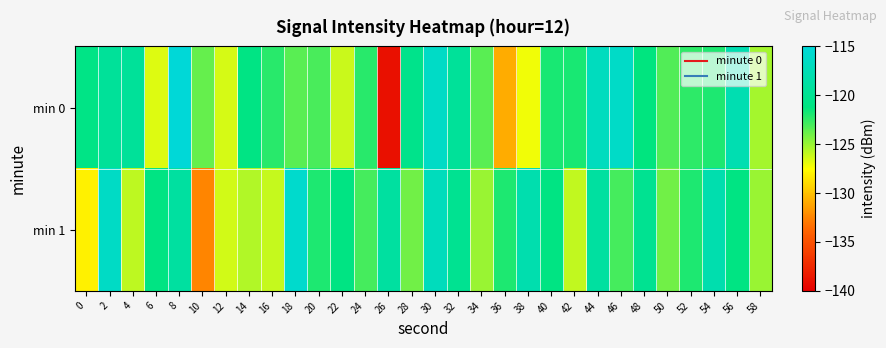

At how many categories does at least one series exceed -130?

30